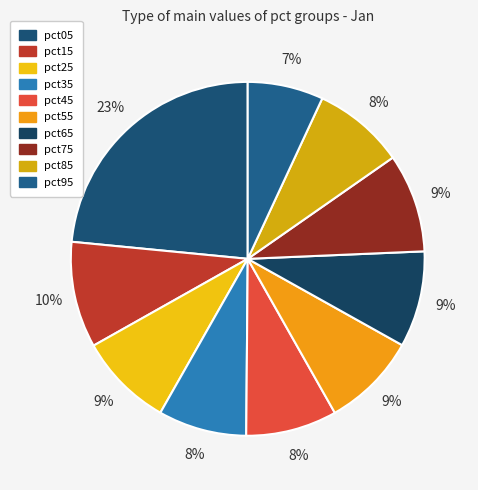

How many segments does this pie chart have?

10